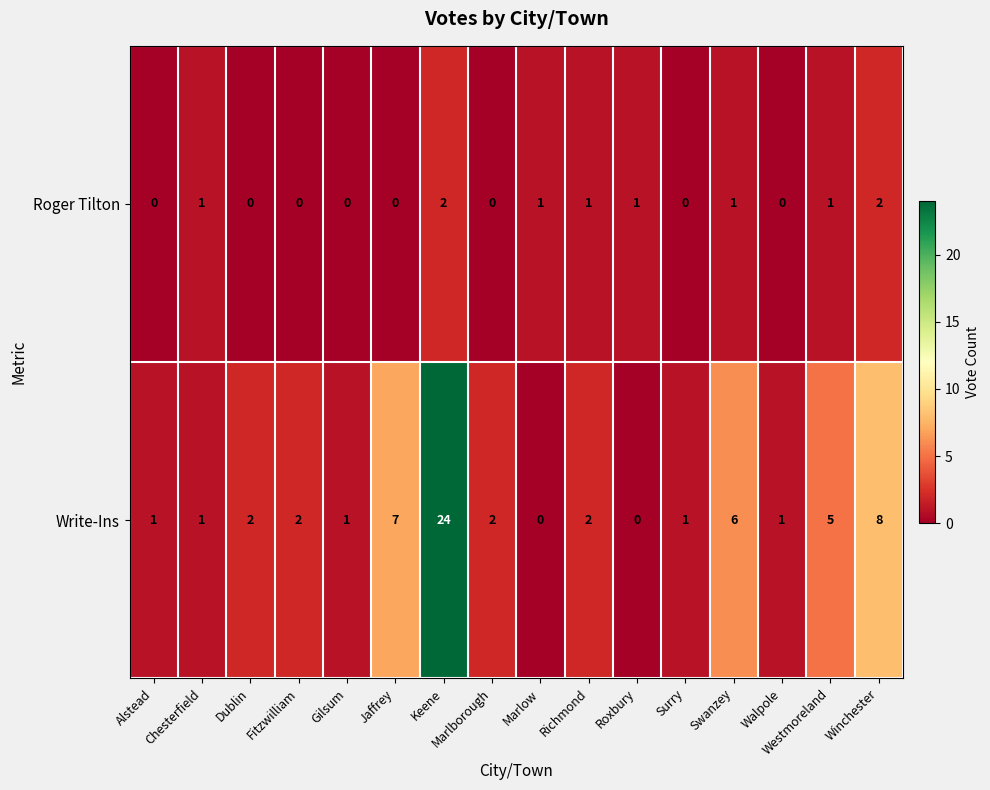

Which series has the largest total across all categories?

Write-Ins